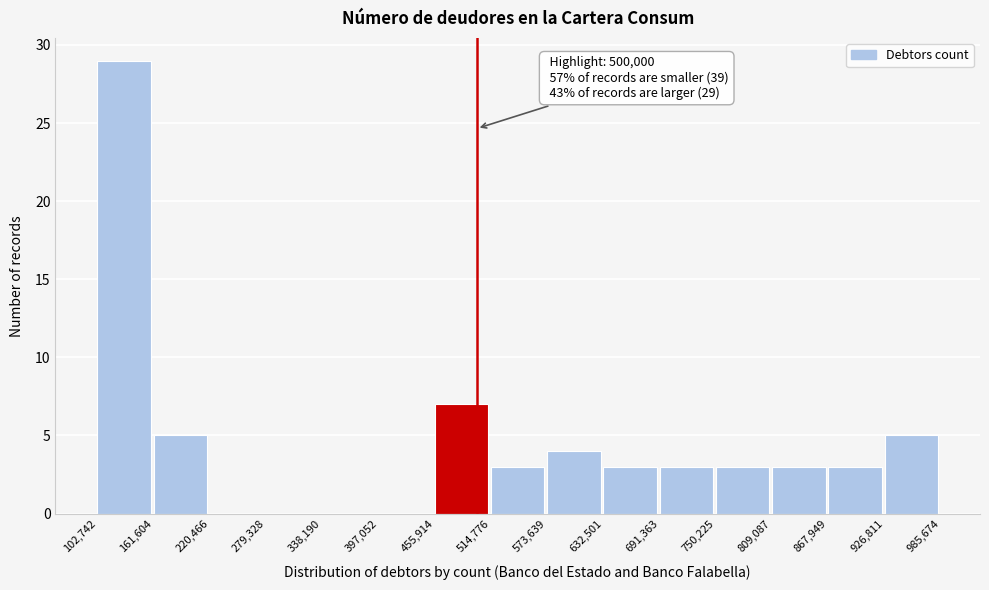

Over which range of the x-axis is the bar tallest?

102,742 to 161,604